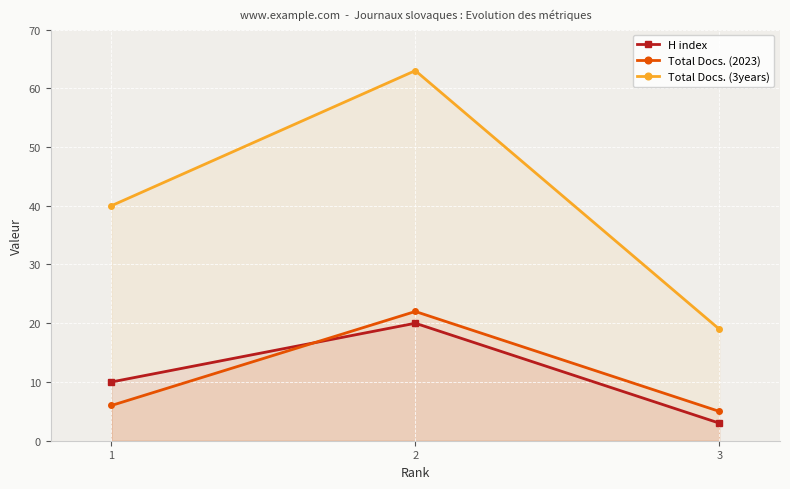

The value of H index at 1 is 14. True or false?

False